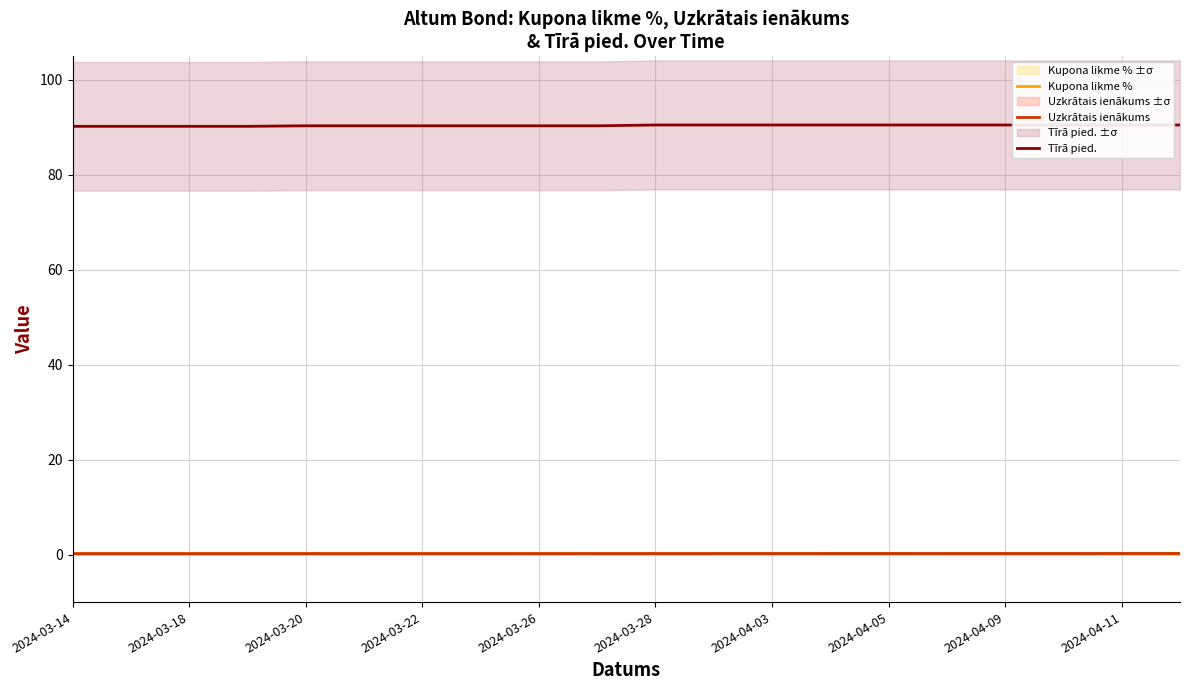

True or false: Tīrā pied. and Kupona likme % cross at least once.

False